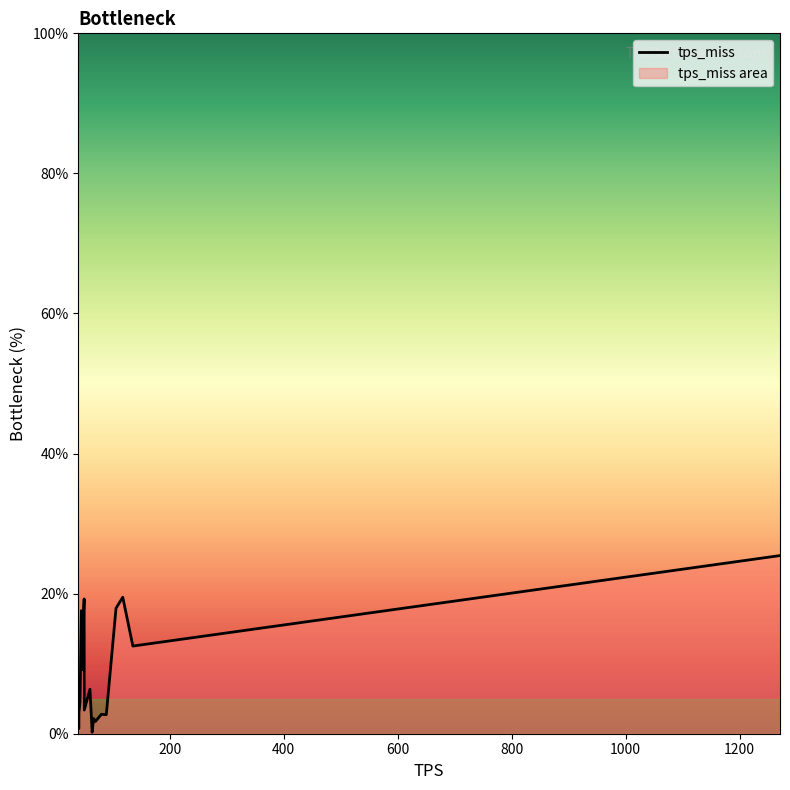

What is the difference between the maximum and minimum values?

25.2